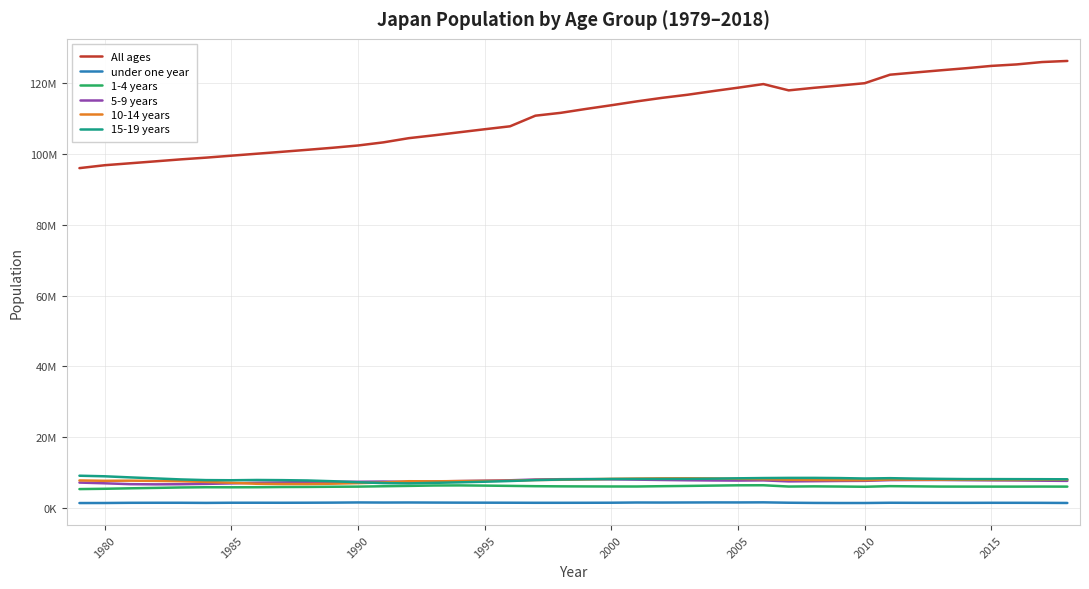

What are all the series names shown in the legend?

All ages, under one year, 1-4 years, 5-9 years, 10-14 years, 15-19 years